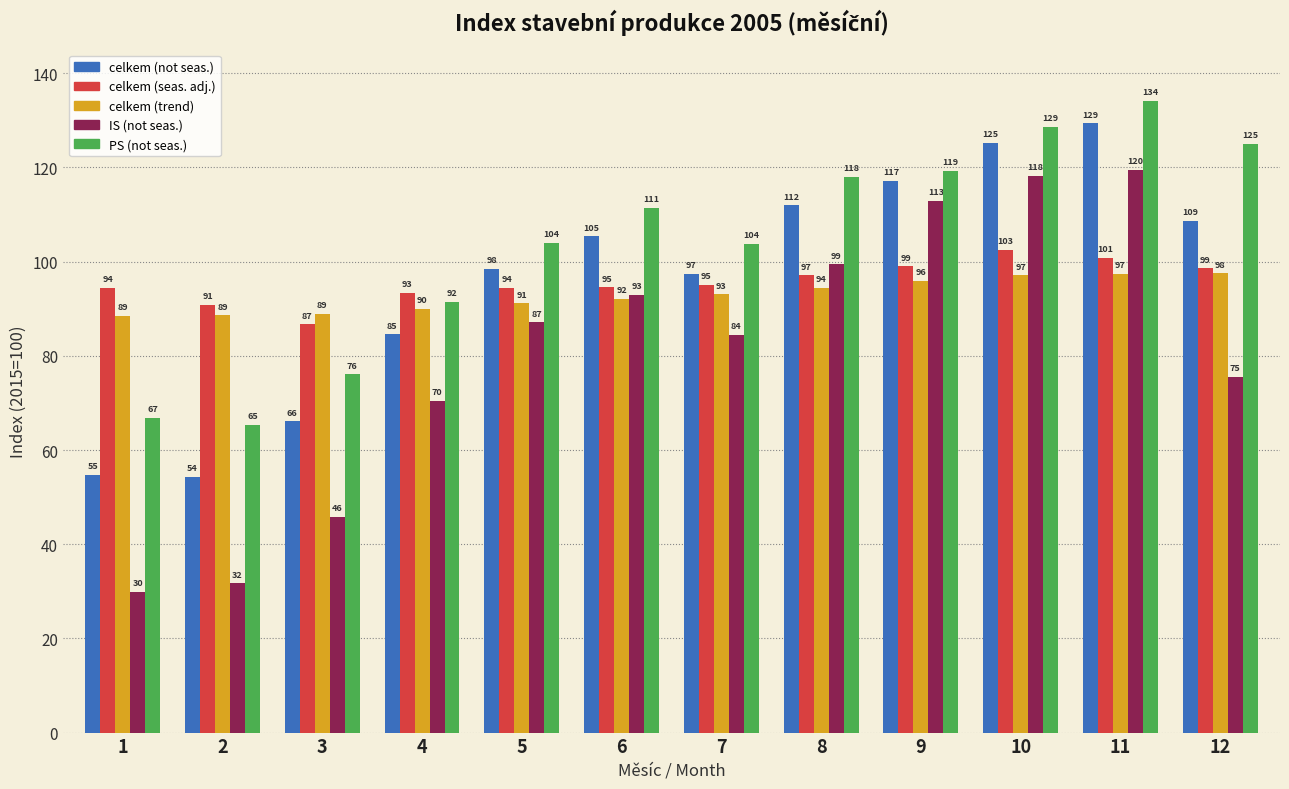

Which series has the largest total across all categories?

PS (not seas.)